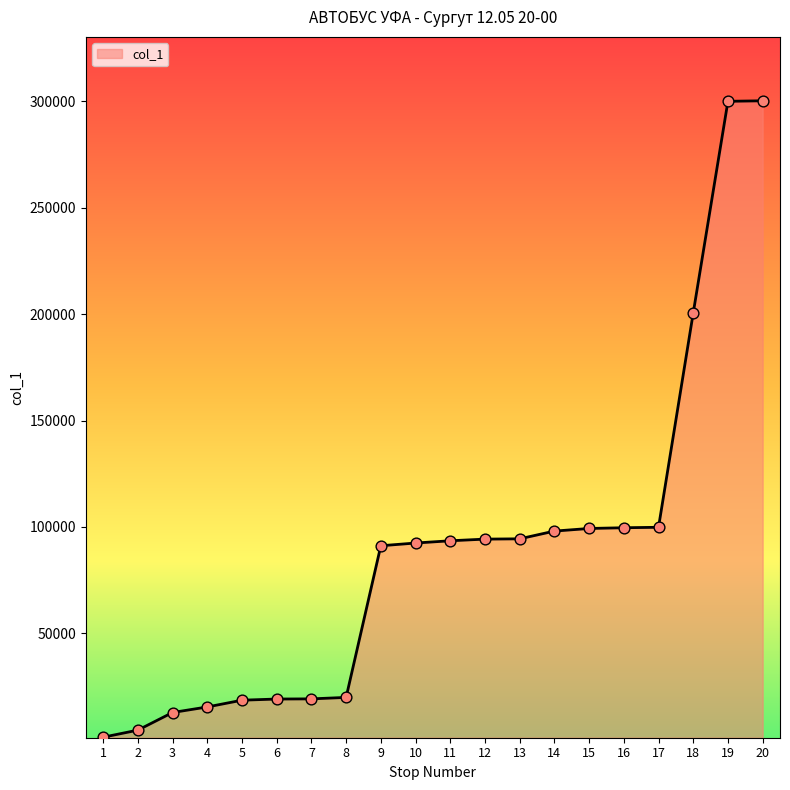

Which has a higher value, 10 or 2?

10